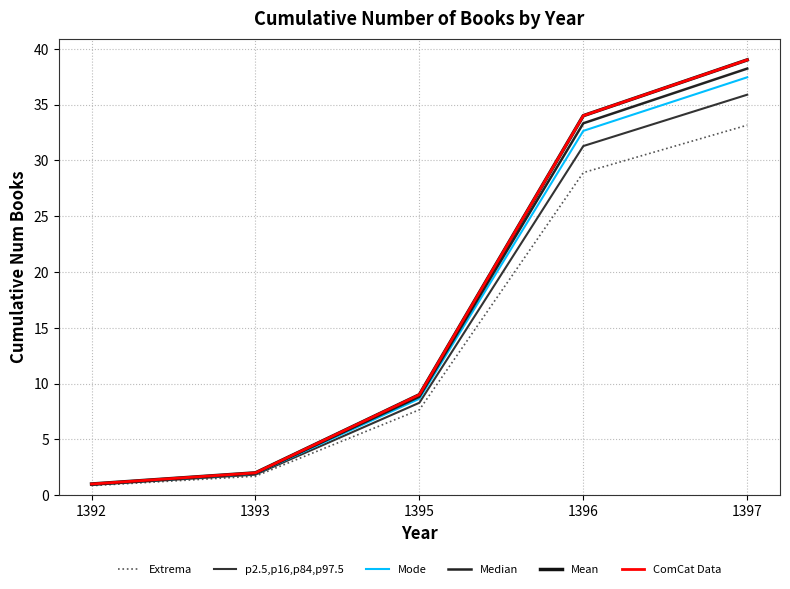

At which label does Extrema first exceed 7?

1395